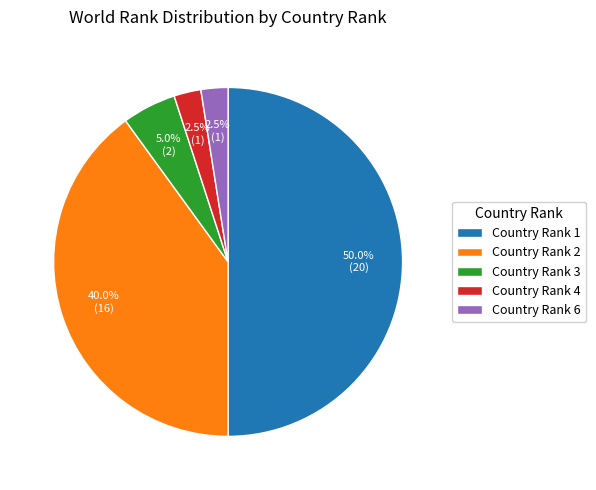

Approximately how many times larger is the value at Country Rank 4 compared to Country Rank 6?

1.0